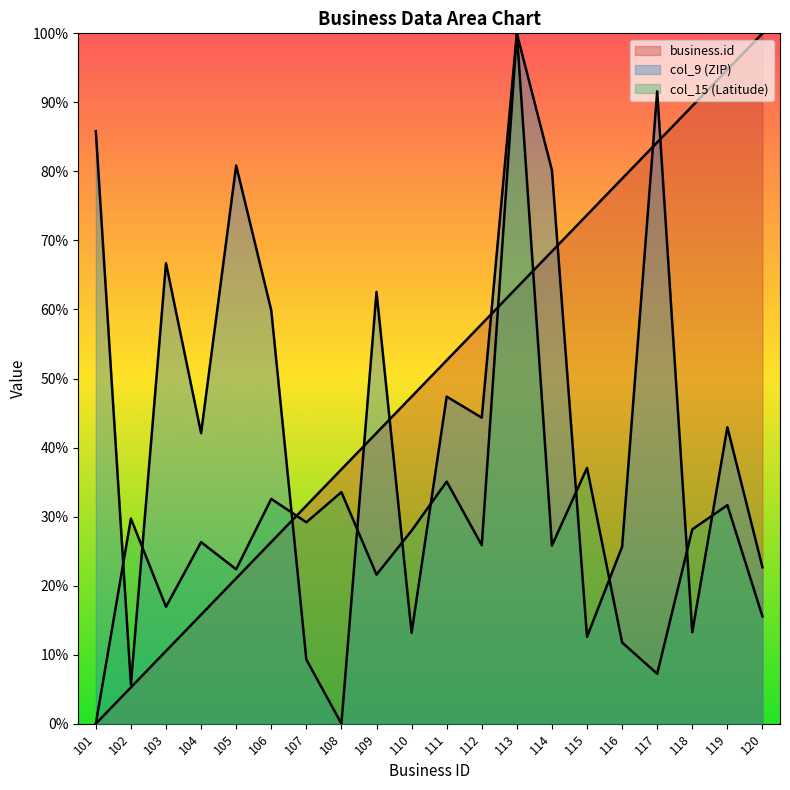

Rank the categories by col_9 (ZIP) value from highest to lowest.

113, 117, 101, 105, 114, 103, 109, 106, 111, 112, 119, 104, 116, 120, 118, 110, 115, 107, 102, 108